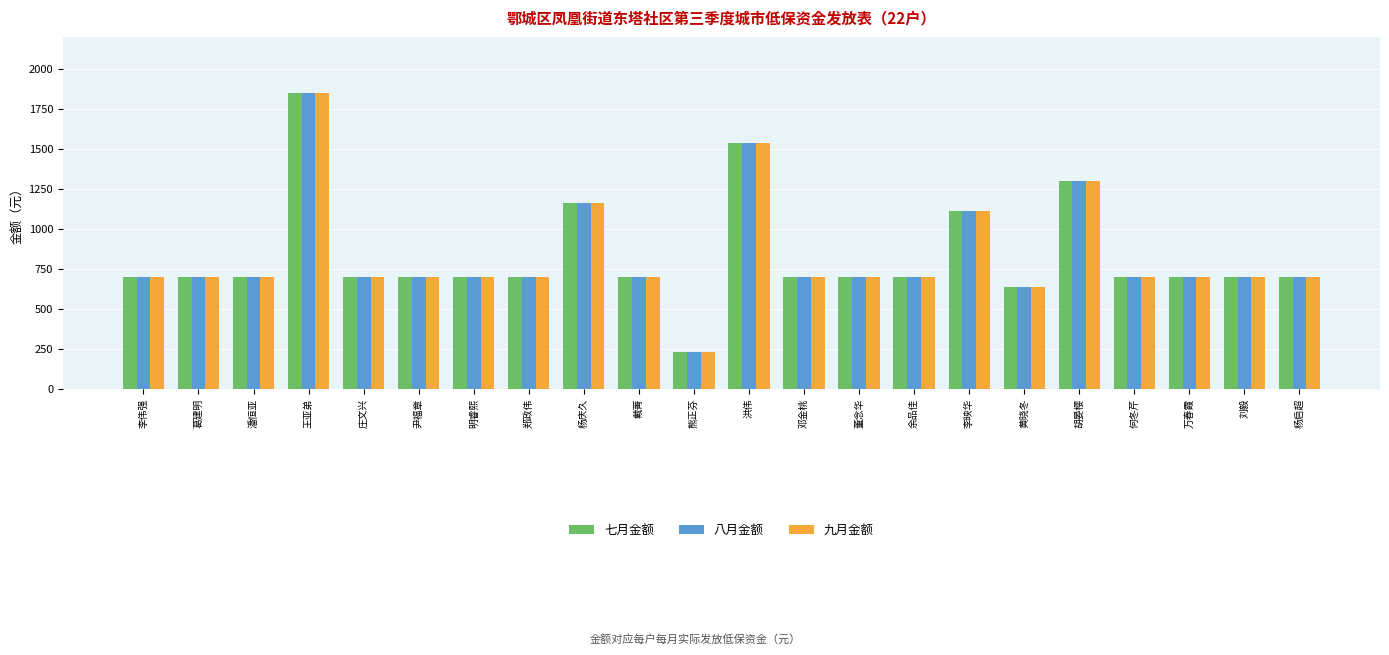

What is the approximate value of 七月金额 at 郑政伟?

700